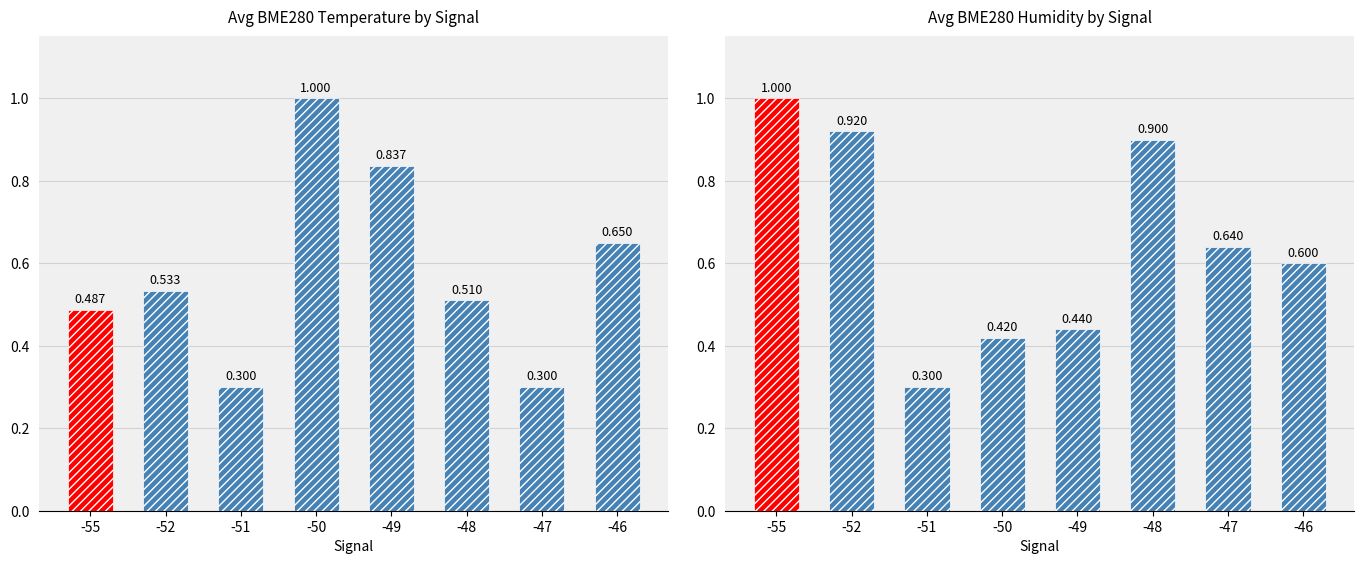

List the series in order of their peak value, highest first.

BME280_temperature, BME280_humidity